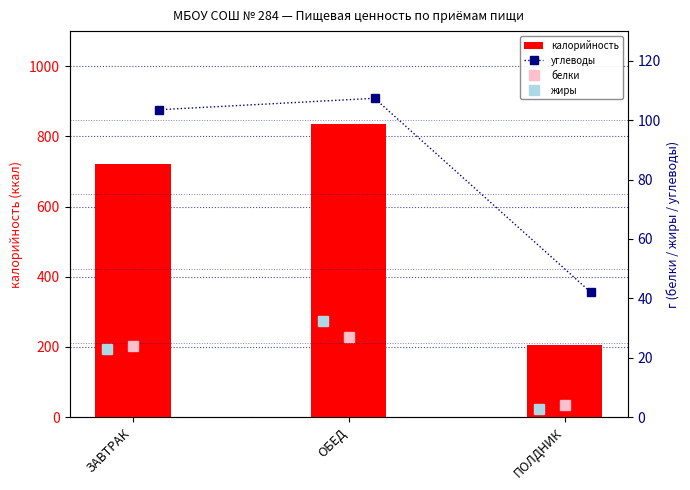

The value of калорийность at ПОЛДНИК is 304.8. True or false?

False